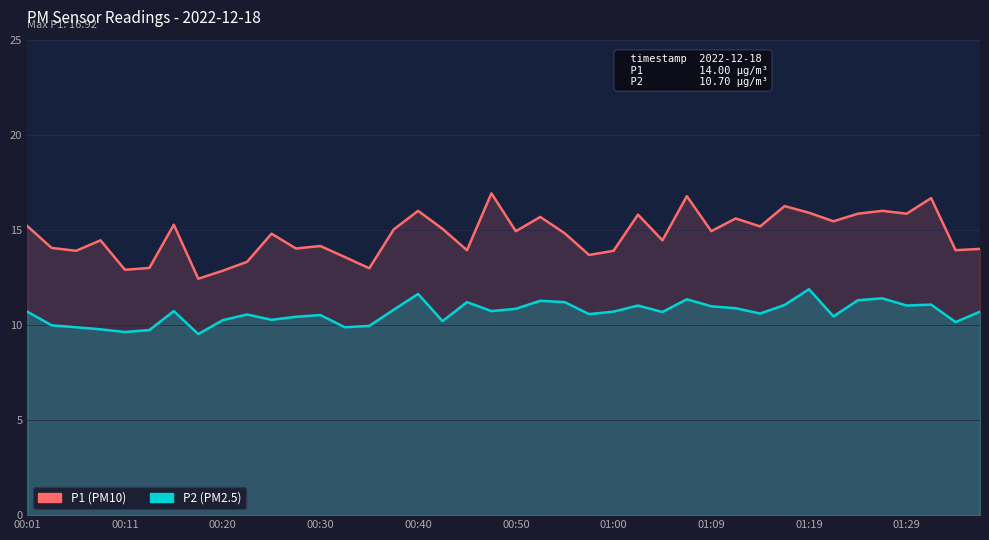

True or false: P2 and P1 intersect in this chart.

False